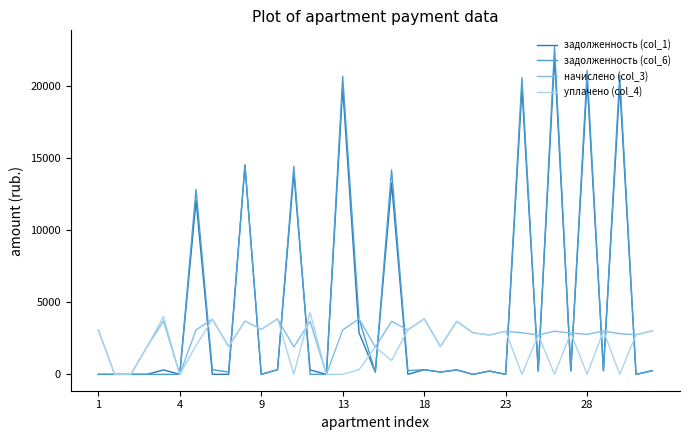

Which series has the widest spread of values?

задолженность (col_6)